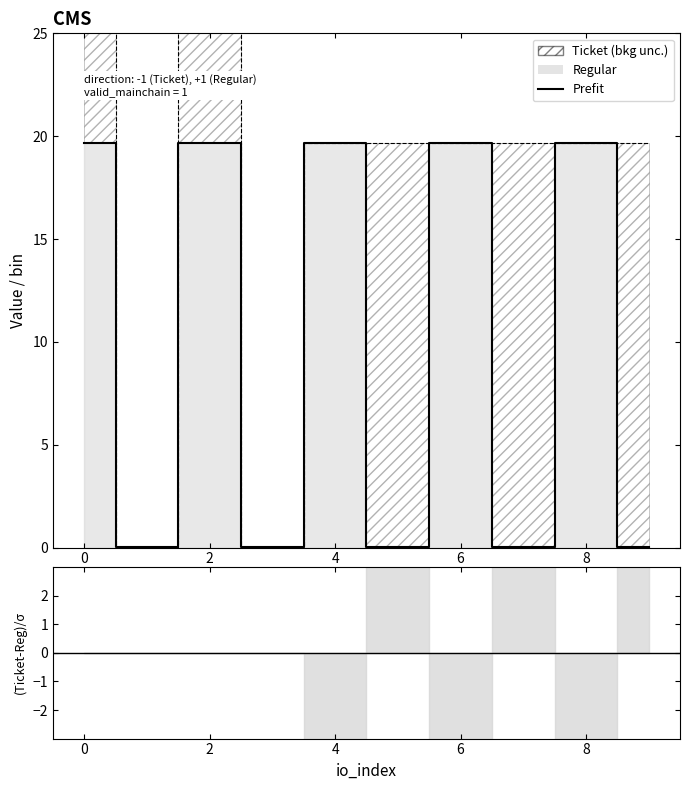

At which category does the data reach its first local peak?

2